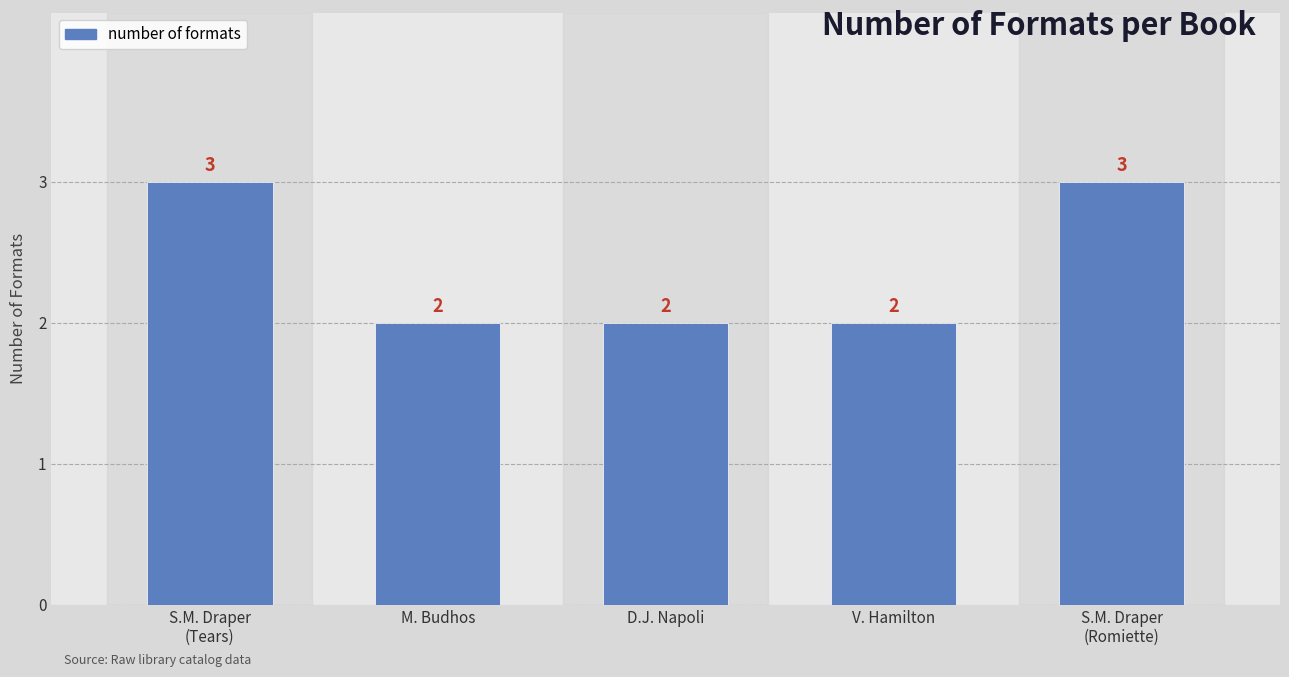

What is the ratio of the value at D.J. Napoli to the value at V. Hamilton?

1.0